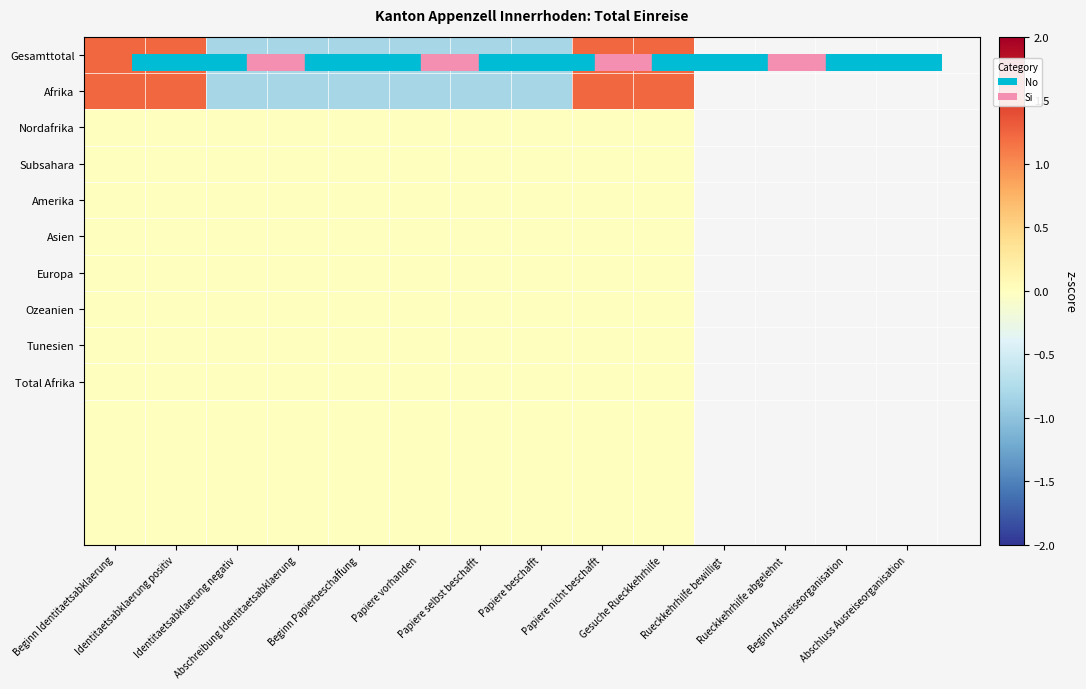

What is the maximum value shown in the chart?

1.2